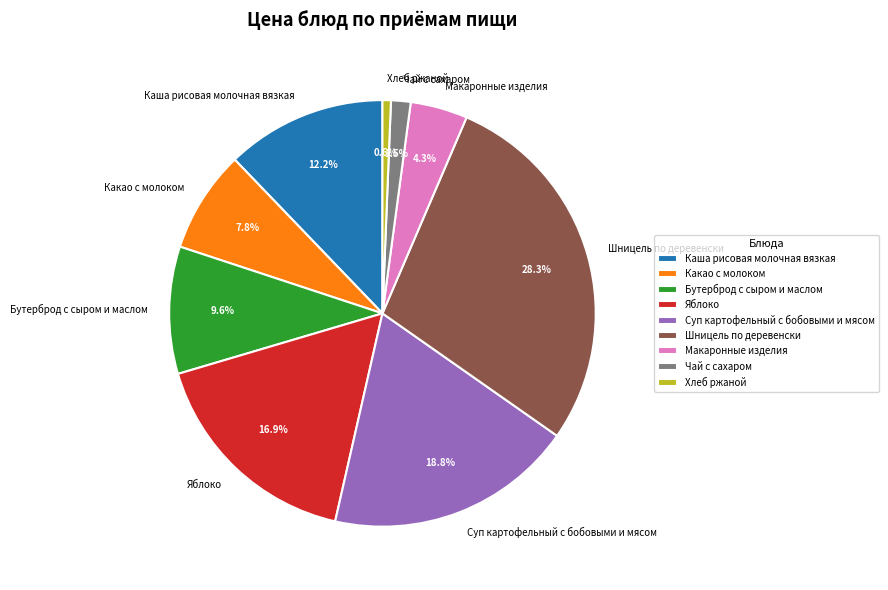

To the nearest percent, what is the difference between the Хлеб ржаной and Каша рисовая молочная вязкая slice percentages?

12%